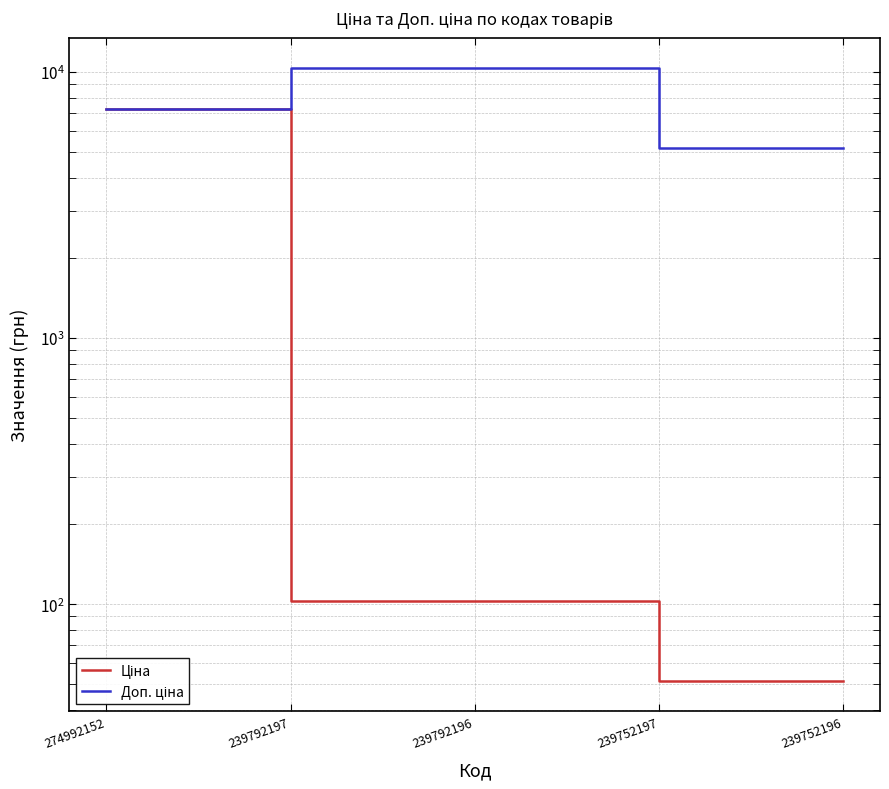

True or false: Доп. ціна and Ціна cross at least once.

False